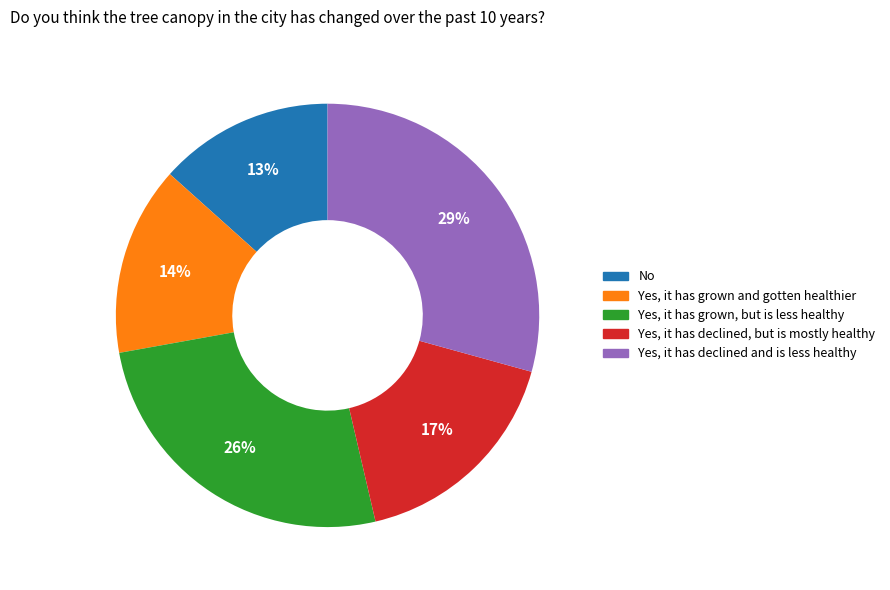

Is it true that No is 4% of the pie?

False